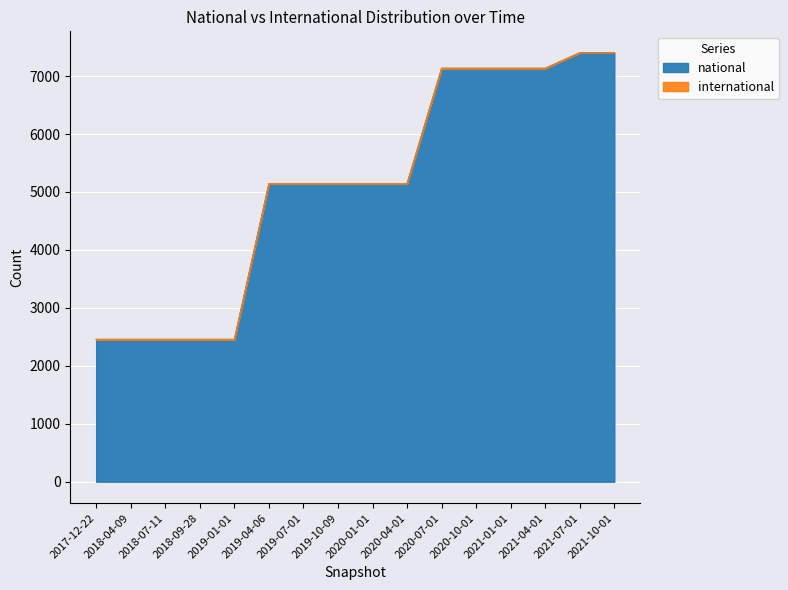

What is the difference between the maximum and minimum values?

4946